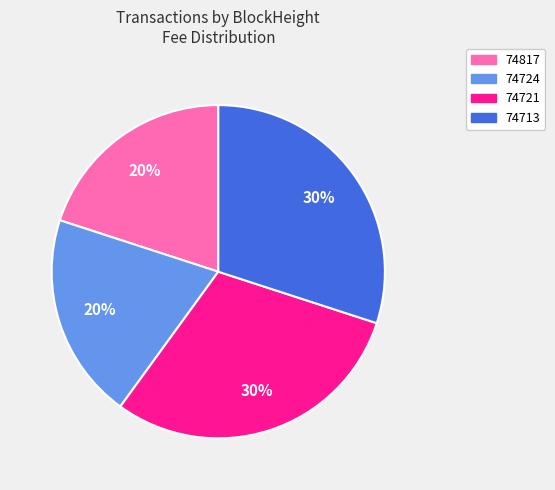

To the nearest percent, what percentage of the pie is 74724?

20%